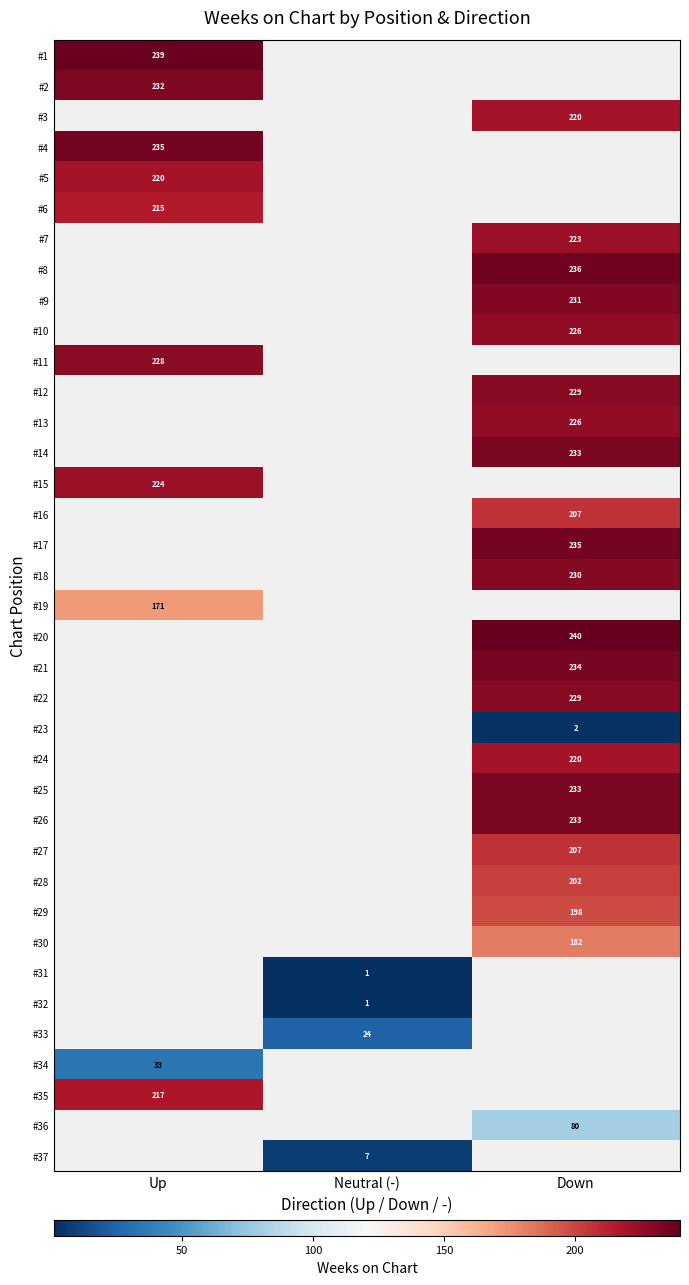

At which category does the chart reach its peak across all series?

Down